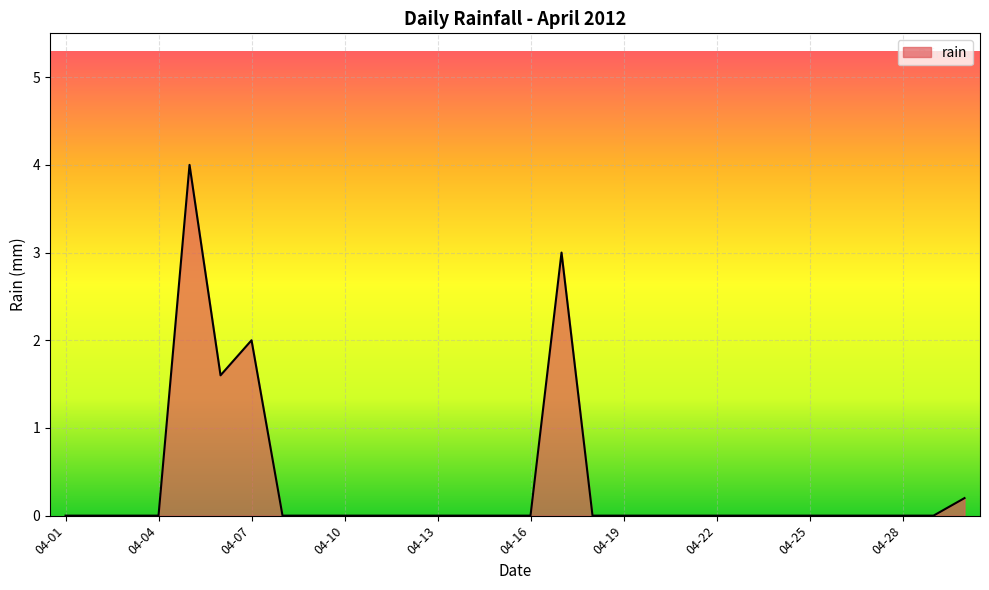

What is the greatest value displayed?

4.0